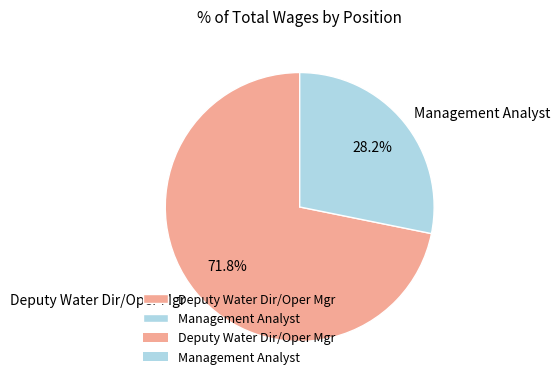

To the nearest percent, what portion does Deputy Water Dir/Oper Mgr represent?

72%